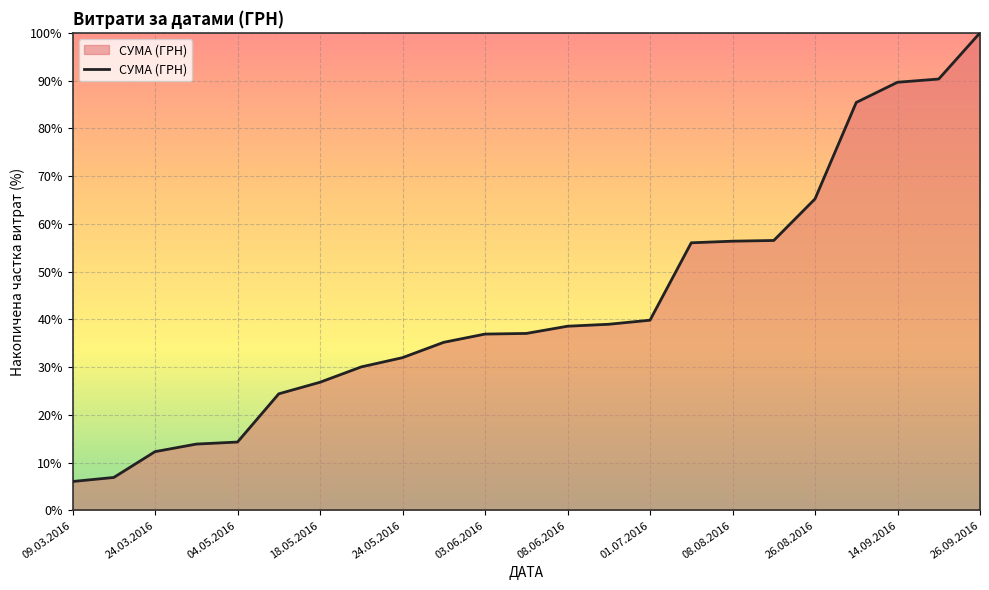

What is the minimum value shown in the chart?

6.1